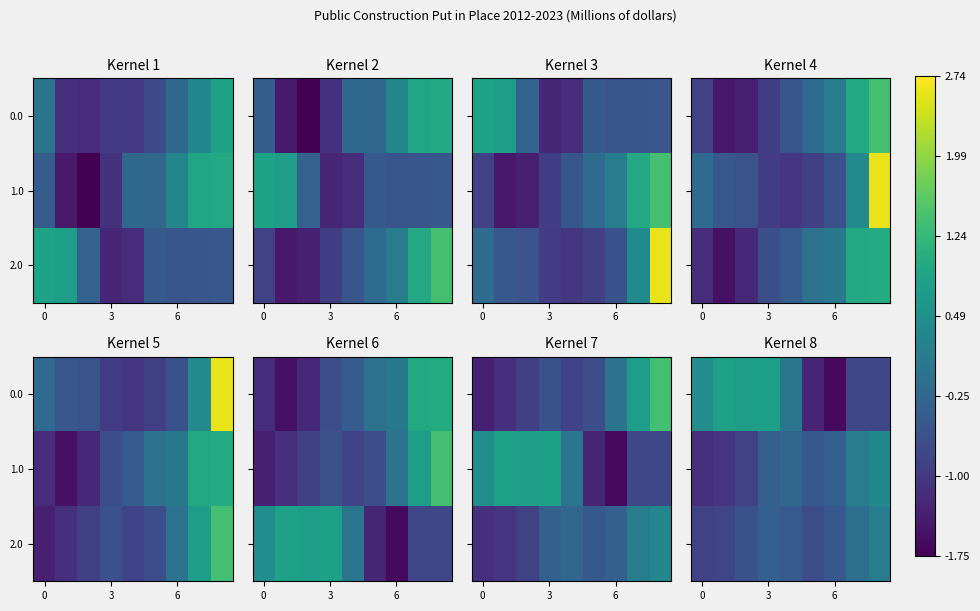

What is the total value across all series at 5?

-2.5